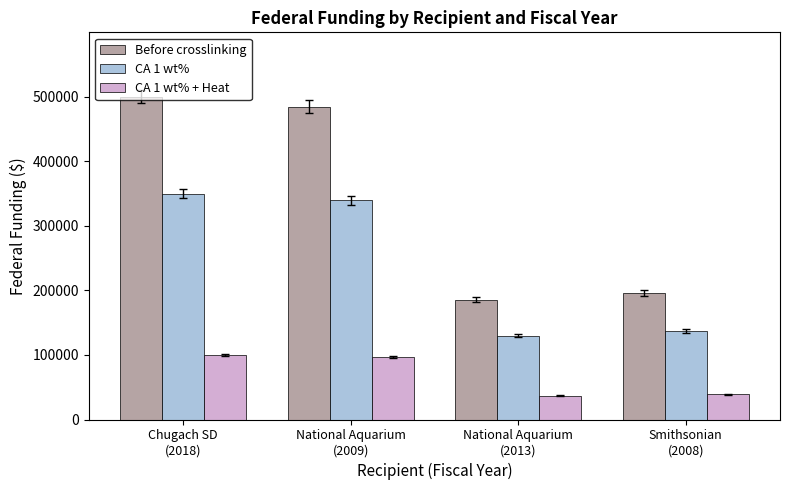

What are all the series names shown in the legend?

Before crosslinking, CA 1 wt%, CA 1 wt% + Heat